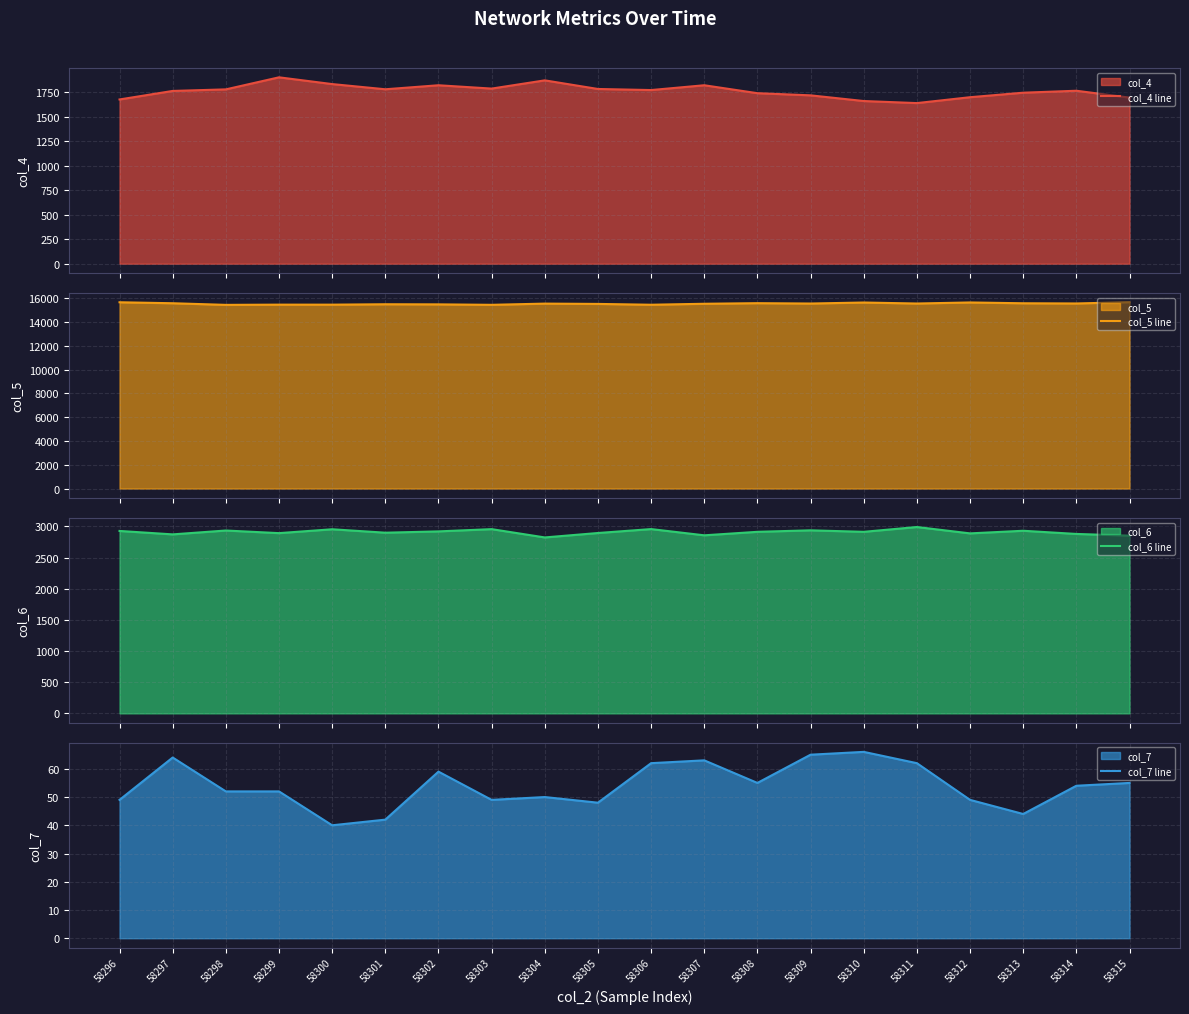

The value of col_7 line at 58296 is 85. True or false?

False